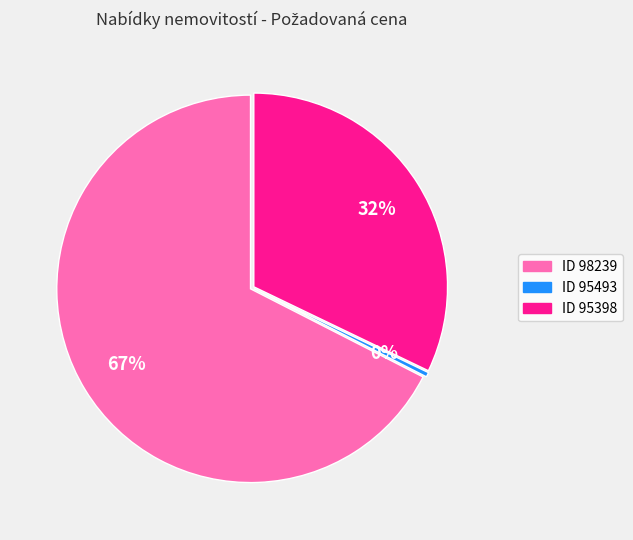

True or false: ID 98239 accounts for 67% of the total.

True